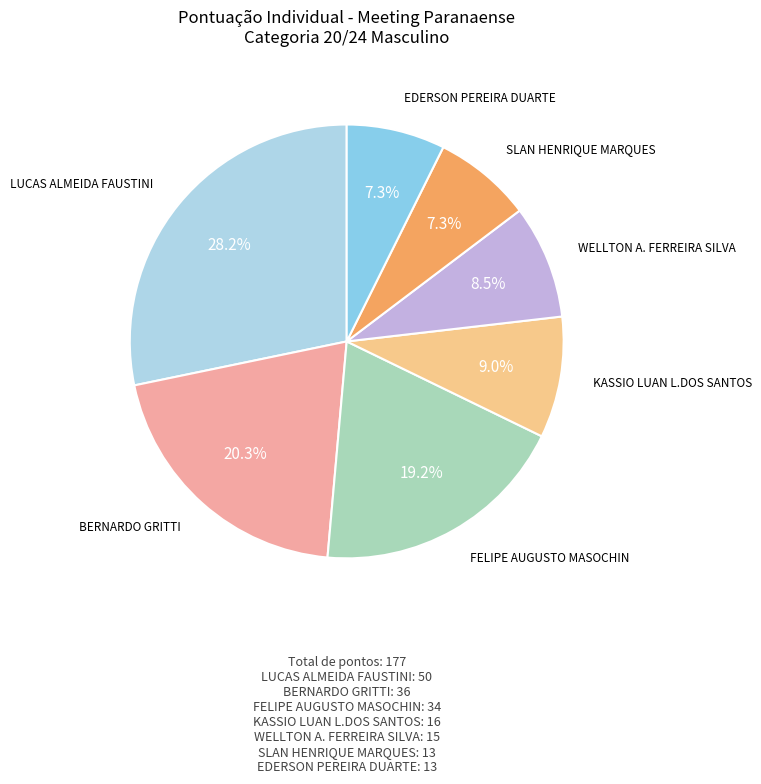

Is it true that KASSIO LUAN L.DOS SANTOS is 21% of the pie?

False